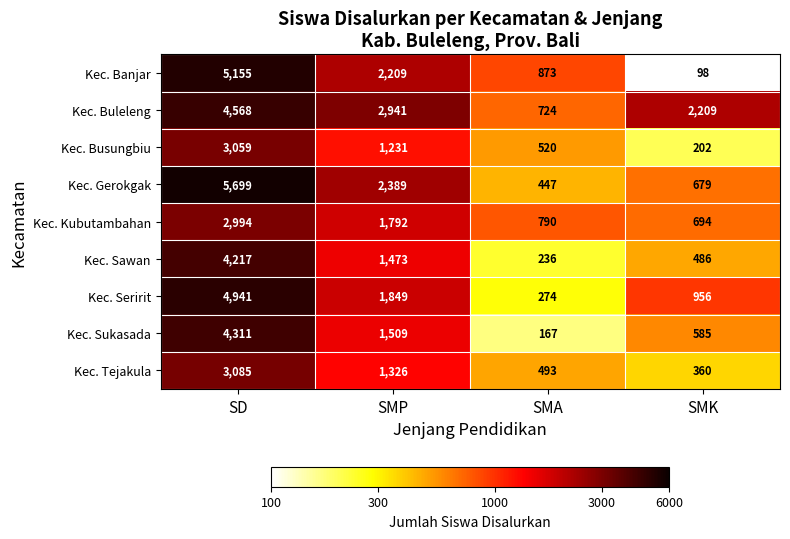

What is the total value across all series at SMK?

6269